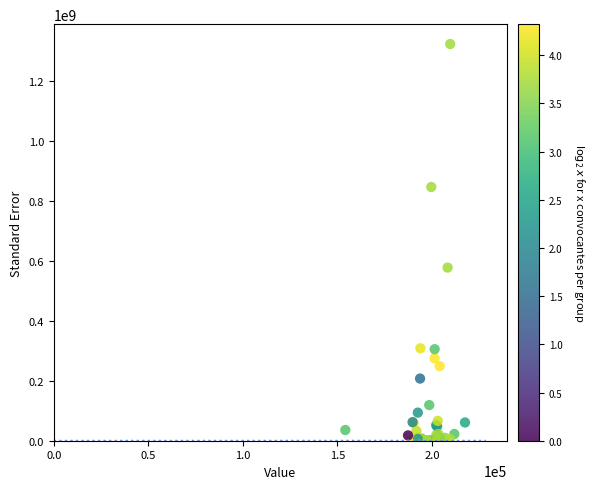

What Y value in the scatter plot is closest to 661348980?

577250900